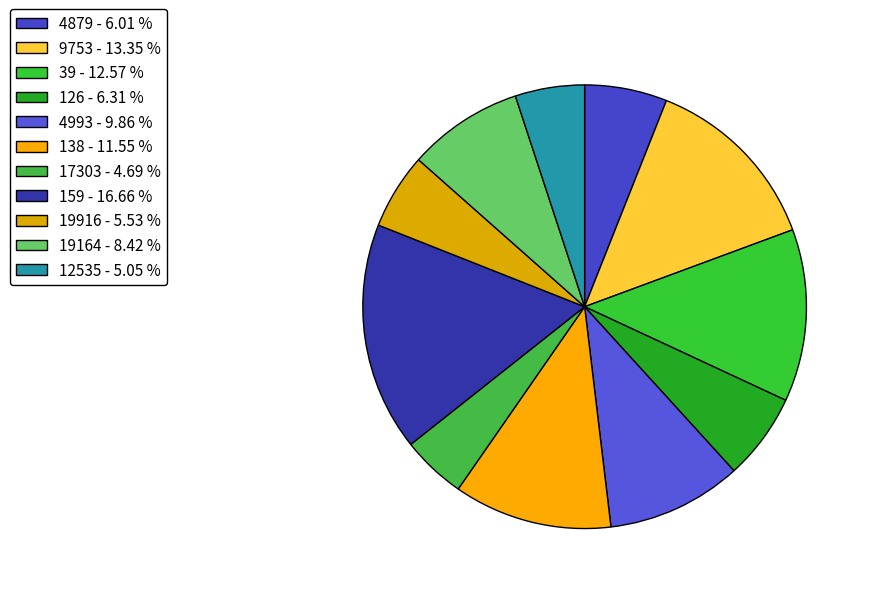

Does any single category account for the majority?

No